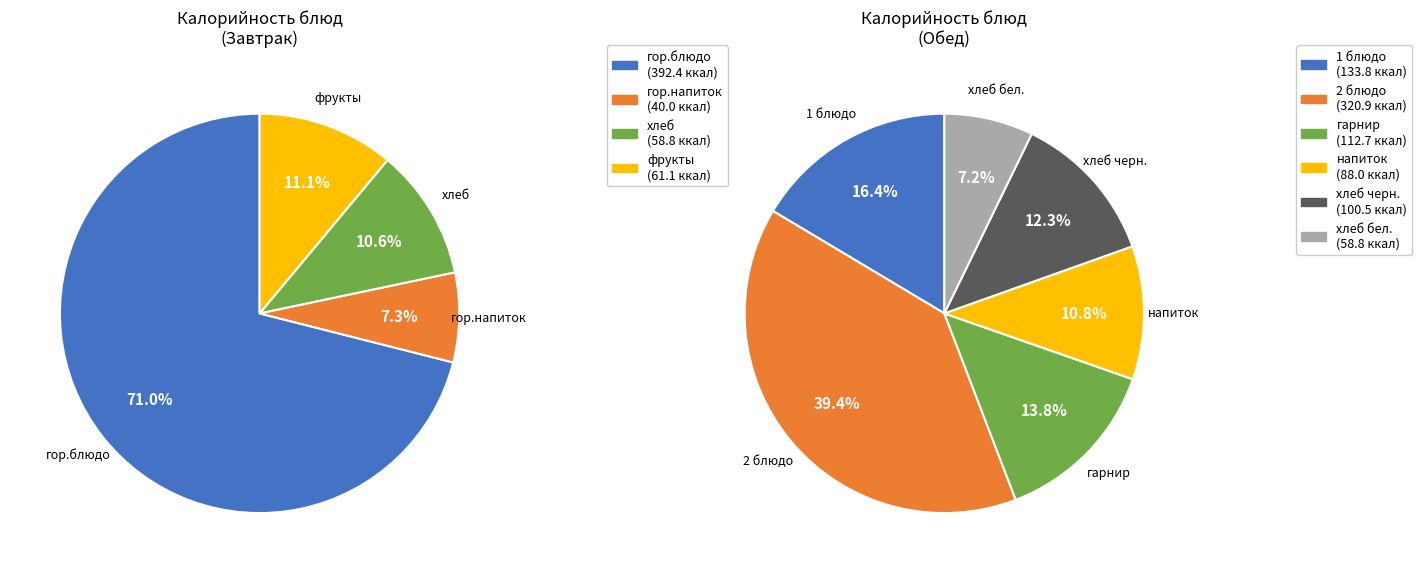

Rank the categories by value from lowest to highest.

гор.напиток, хлеб, хлеб бел., фрукты, напиток, хлеб черн., гарнир, 1 блюдо, 2 блюдо, гор.блюдо